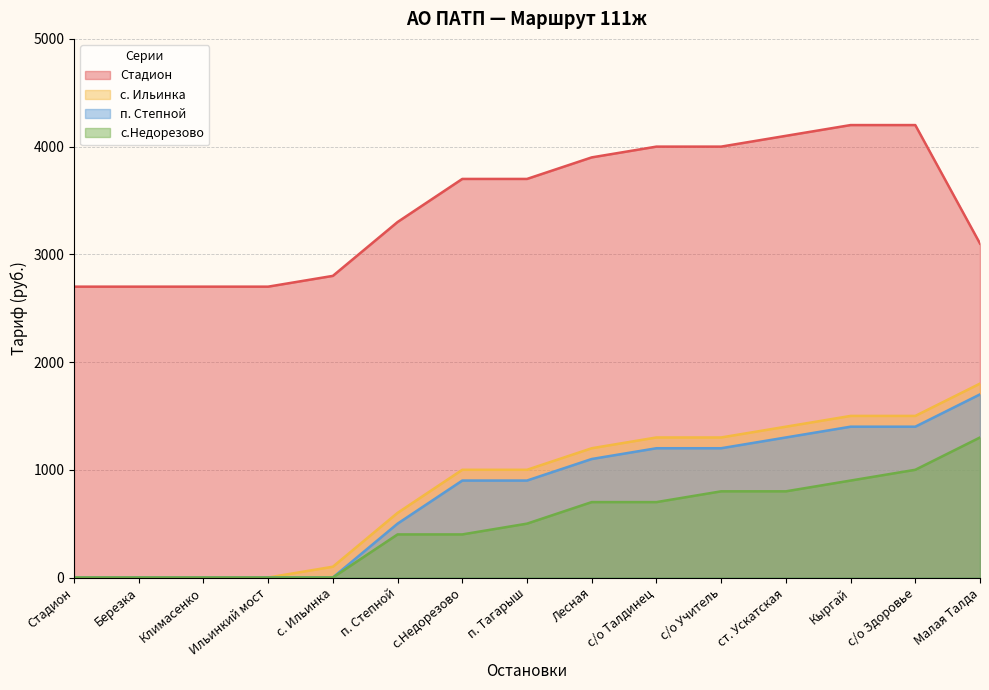

At how many categories does at least one series exceed 3857?

6